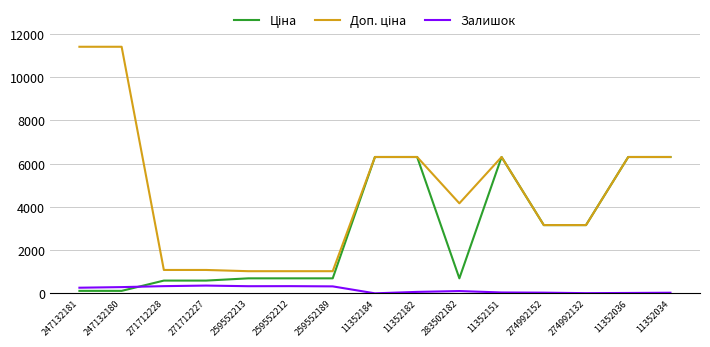

What is the greatest value displayed?

11410.0